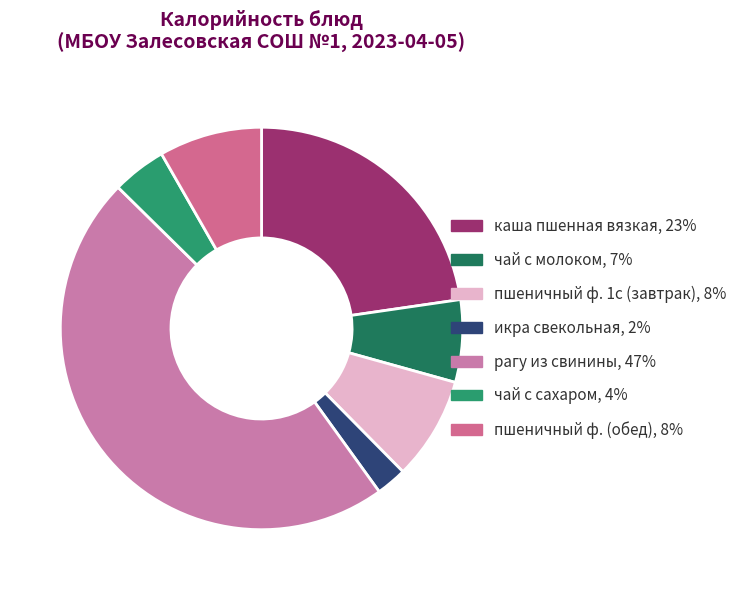

Count the number of slices in the pie.

7